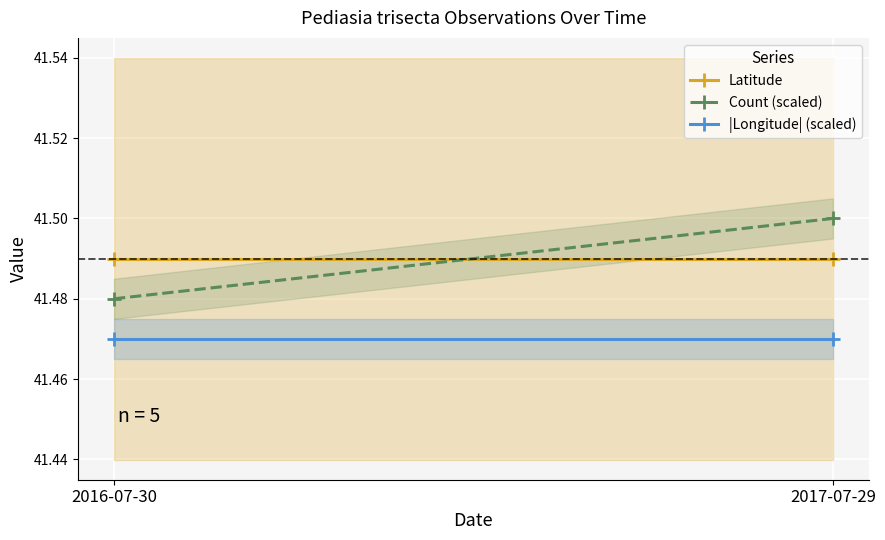

Reading left to right, list all the values displayed in this chart.

Latitude: 41.5	41.5
Count (scaled): 41.5	41.5
|Longitude| (scaled): 41.5	41.5